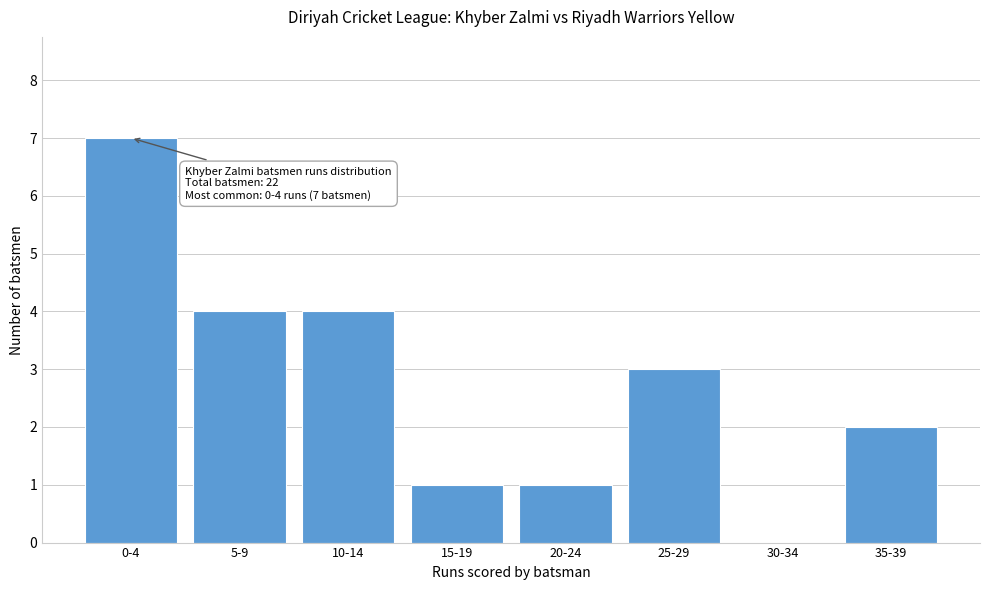

Reading left to right, transcribe all the data shown in this chart.

0-4=7	5-9=4	10-14=4	15-19=1	20-24=1	25-29=3	30-34=0	35-39=2